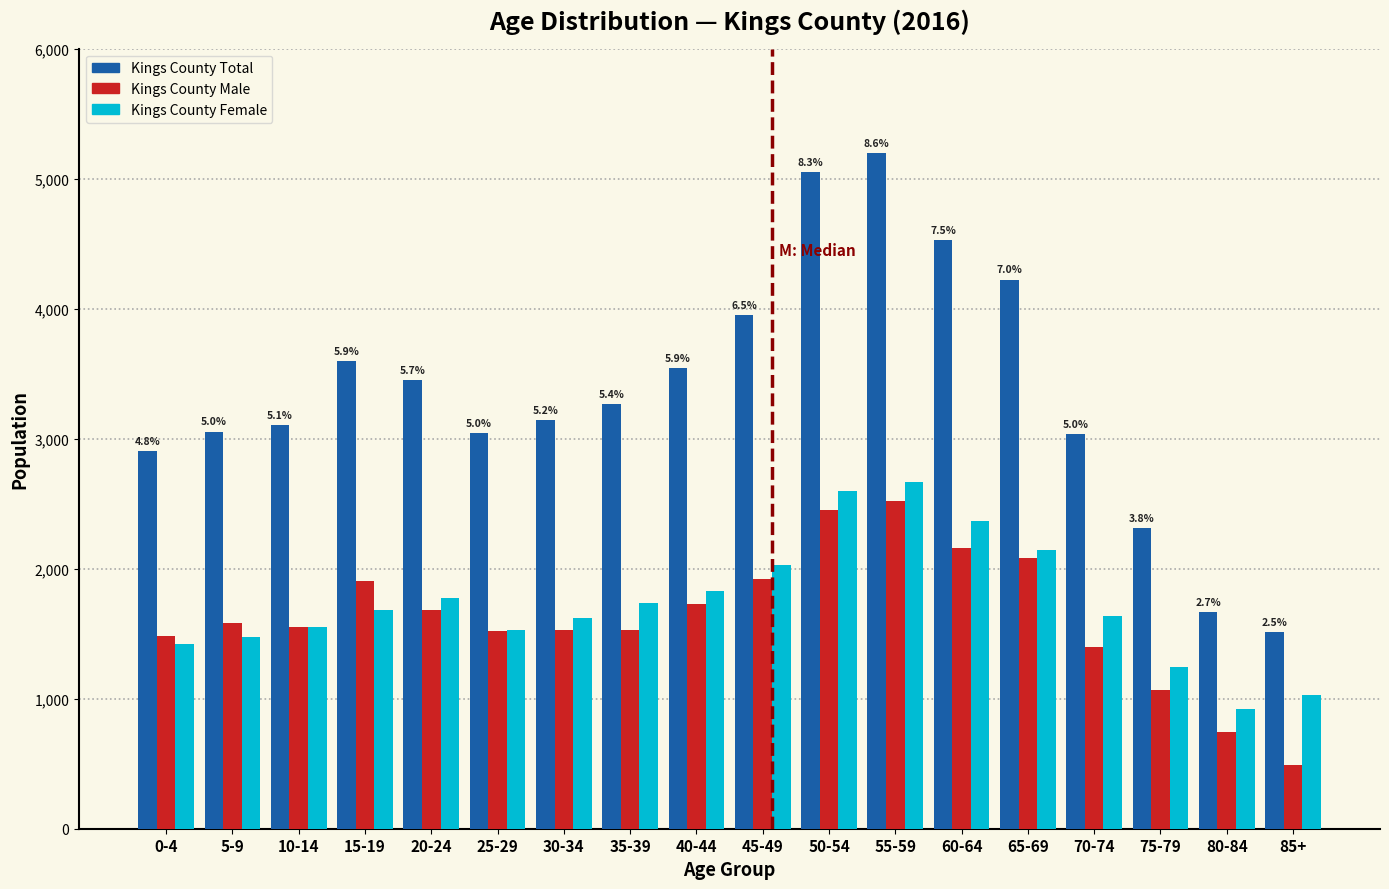

The value of Kings County Total at 10-14 is 3105. True or false?

True